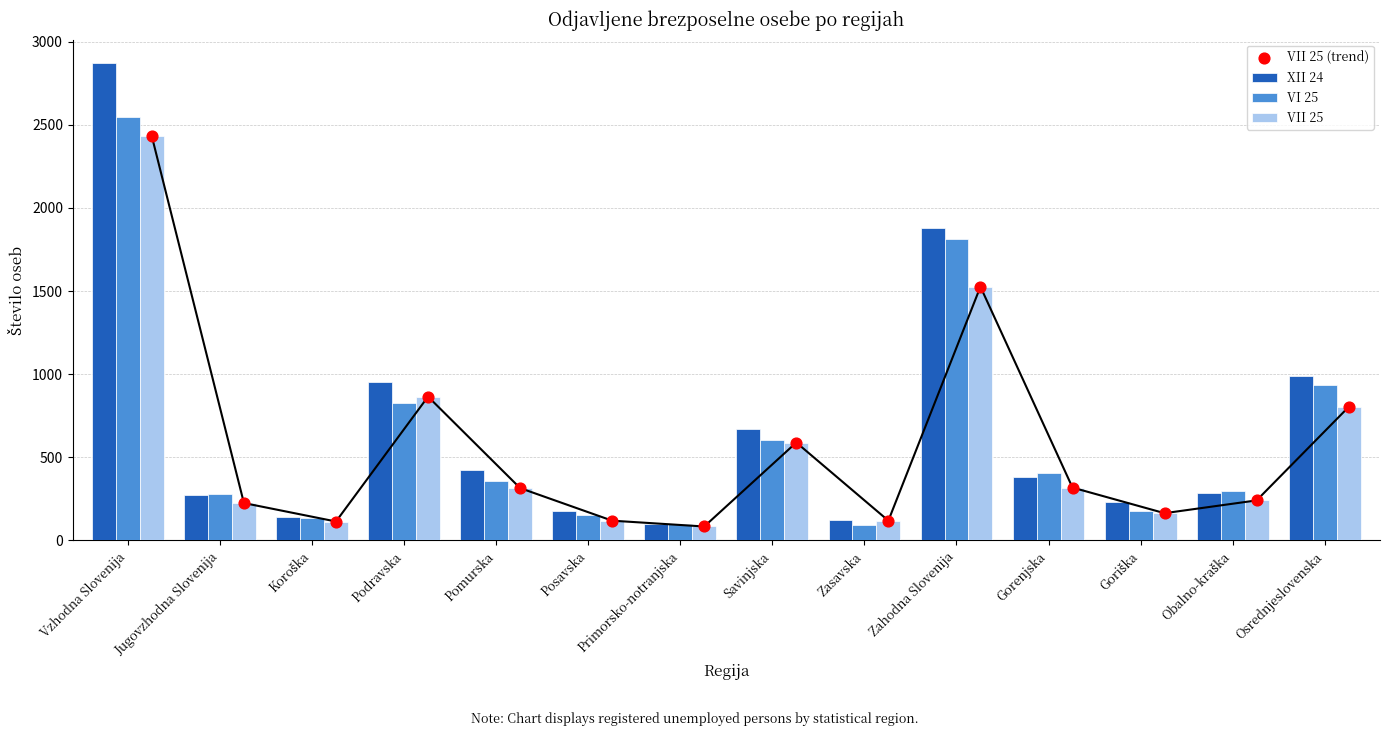

Which series contains the lowest Y value?

VII 25